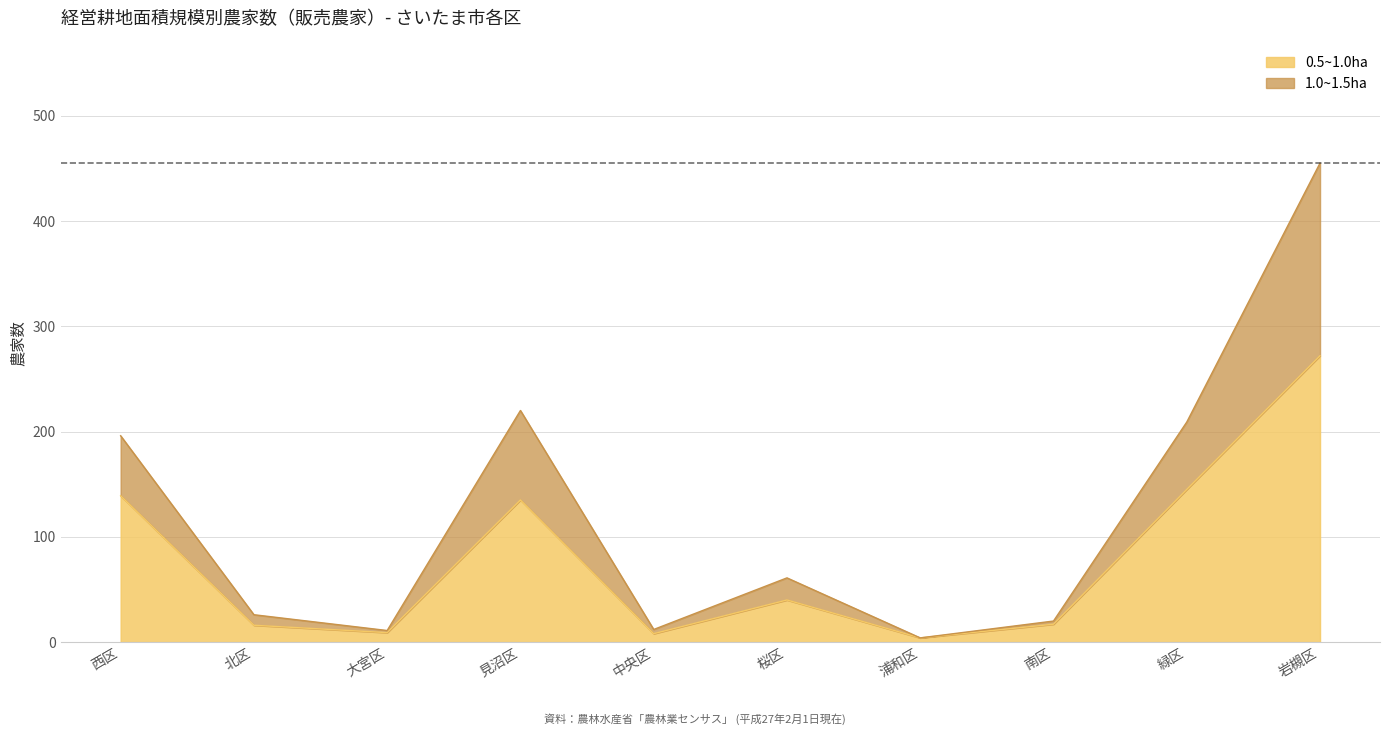

How many lines are shown in the chart?

2